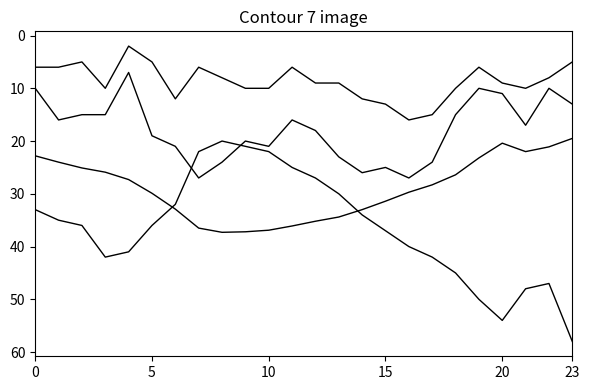

Does the chart display data point markers on the line(s)?

No